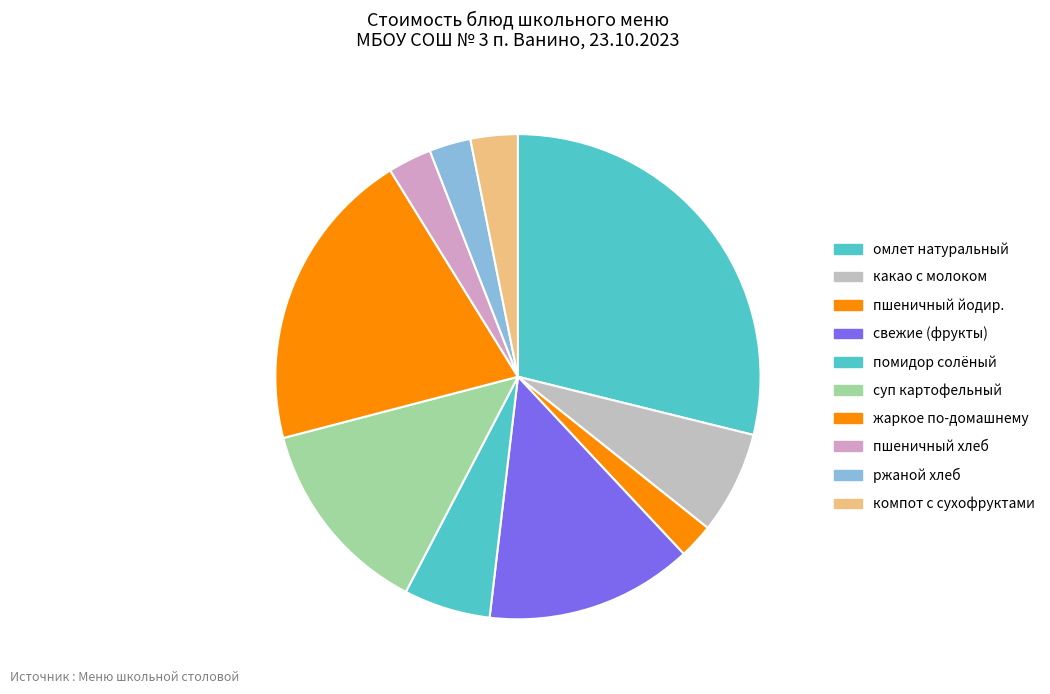

To the nearest percent, what percentage of the pie is пшеничный хлеб?

3%